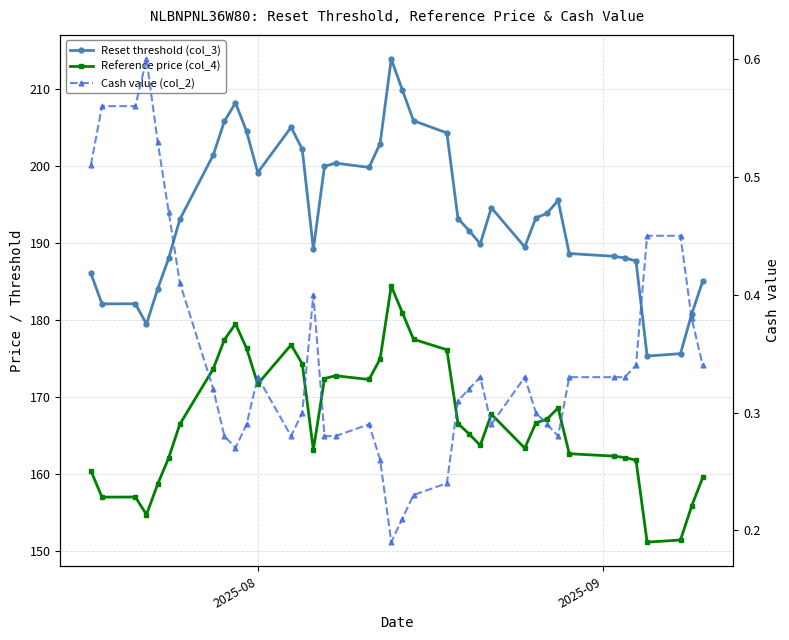

How many lines are shown in the chart?

3